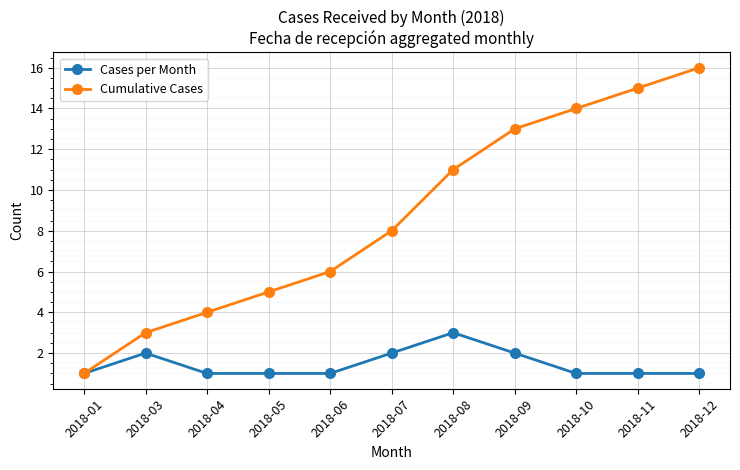

True or false: Cumulative Cases has a value of 22 at 2018-10.

False